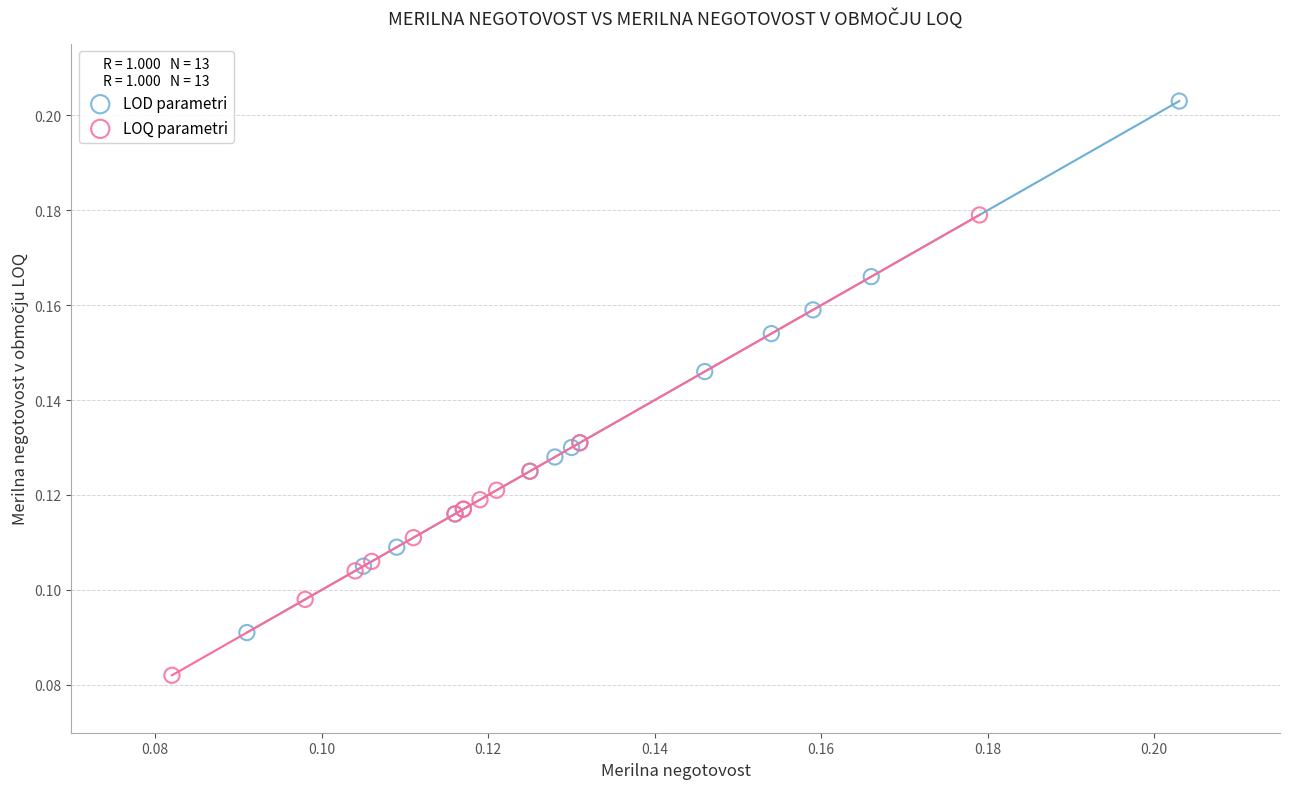

Which series reaches the minimum Y coordinate?

LOQ parametri